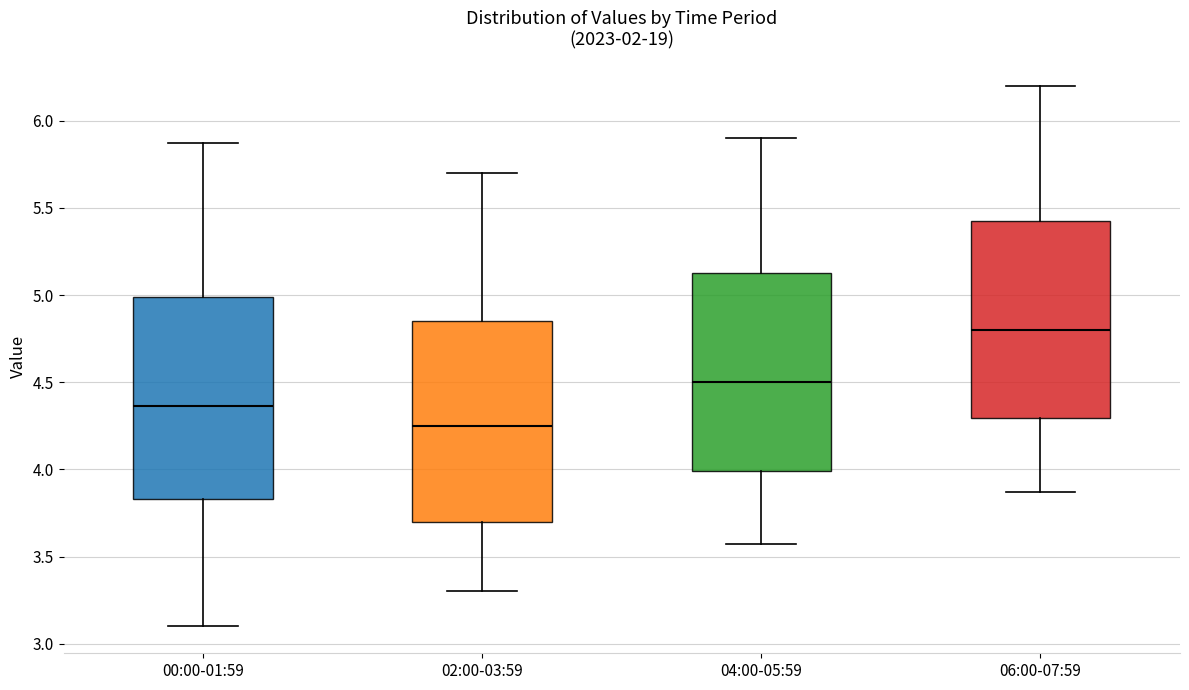

Where does the upper whisker of the box for 06:00-07:59 end on the y-axis? The values are not printed on the chart, so give them approximately, as read against the axis.

6.20